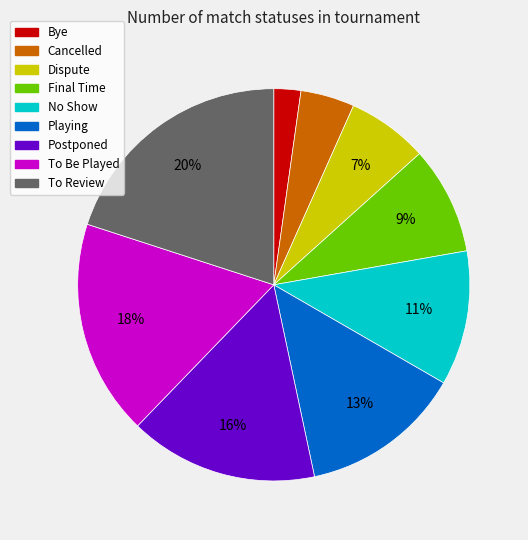

The Bye slice represents 11% of the pie. True or false?

False